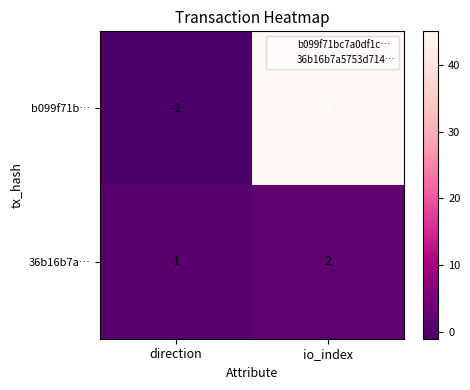

At how many categories does at least one series exceed 43?

1